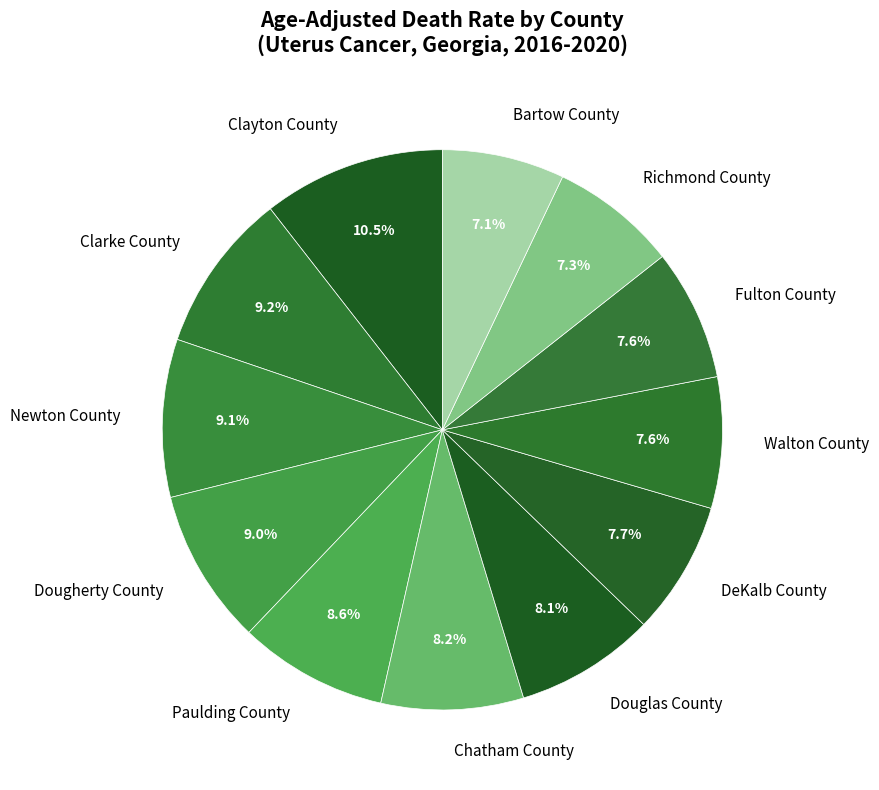

Approximately how many times larger is the value at Paulding County compared to Richmond County?

1.2